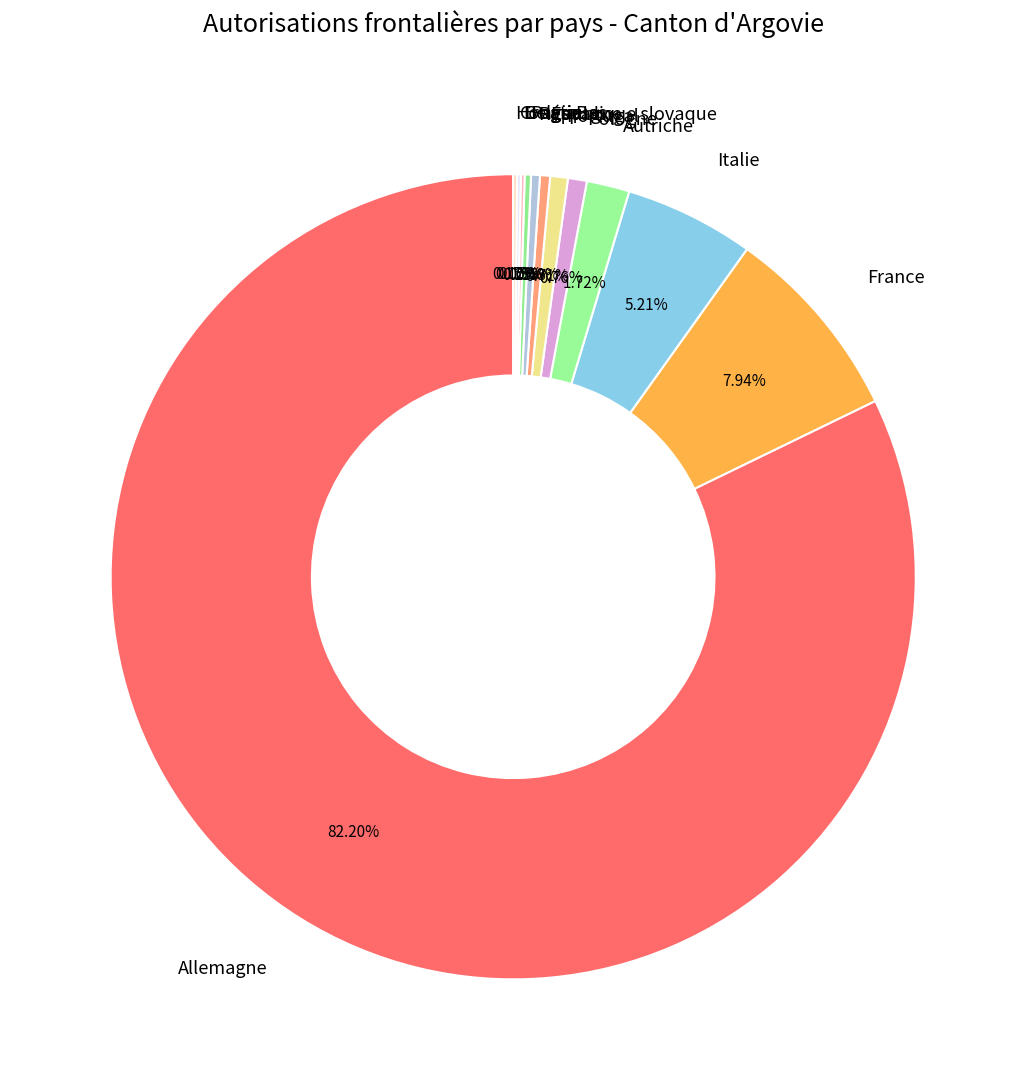

Is the sum of Espagne and République slovaque greater than half?

No